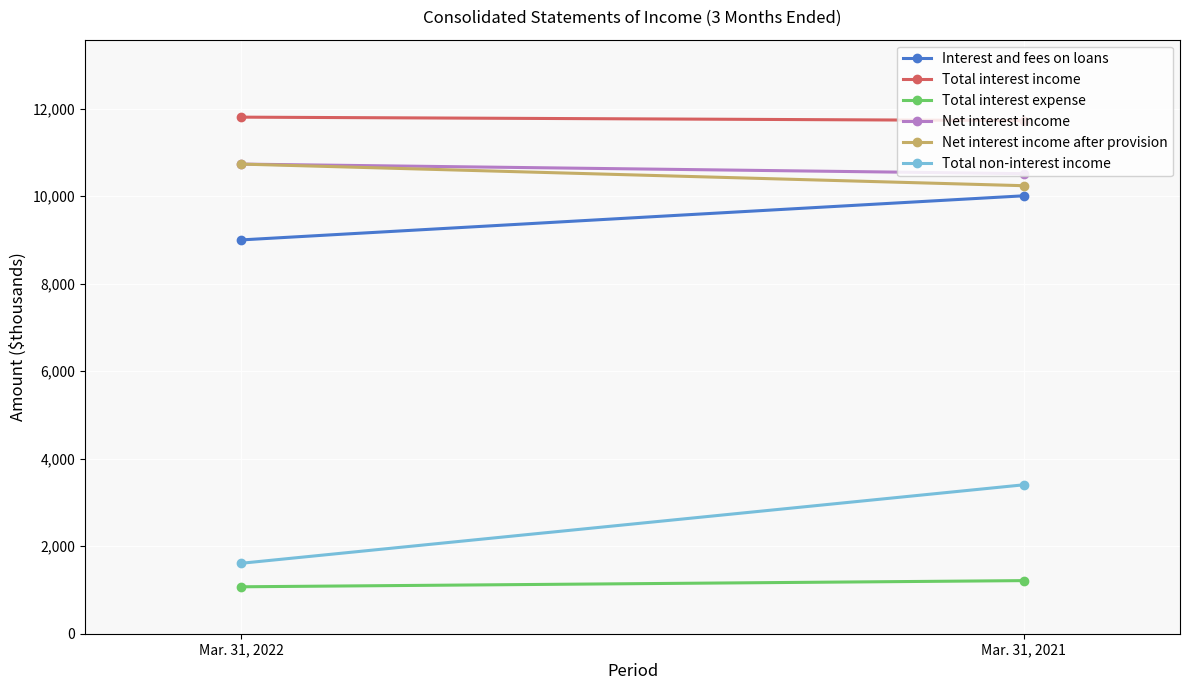

What is the sum of all Interest and fees on loans values?

19014